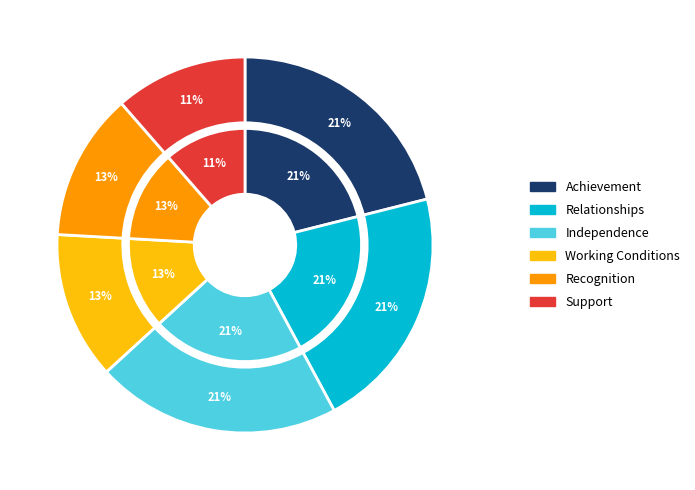

Does any single category account for the majority?

No